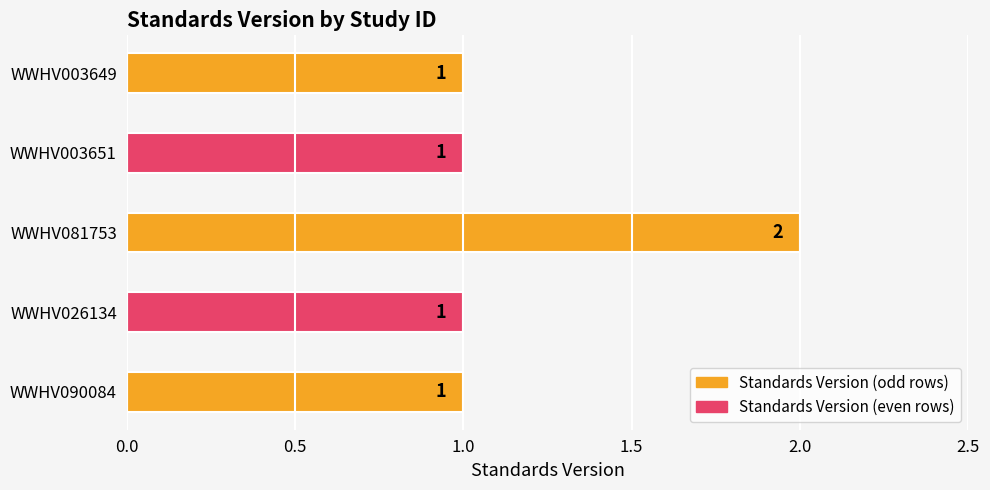

Approximately how many times larger is the value at WWHV026134 compared to WWHV003651?

1.0